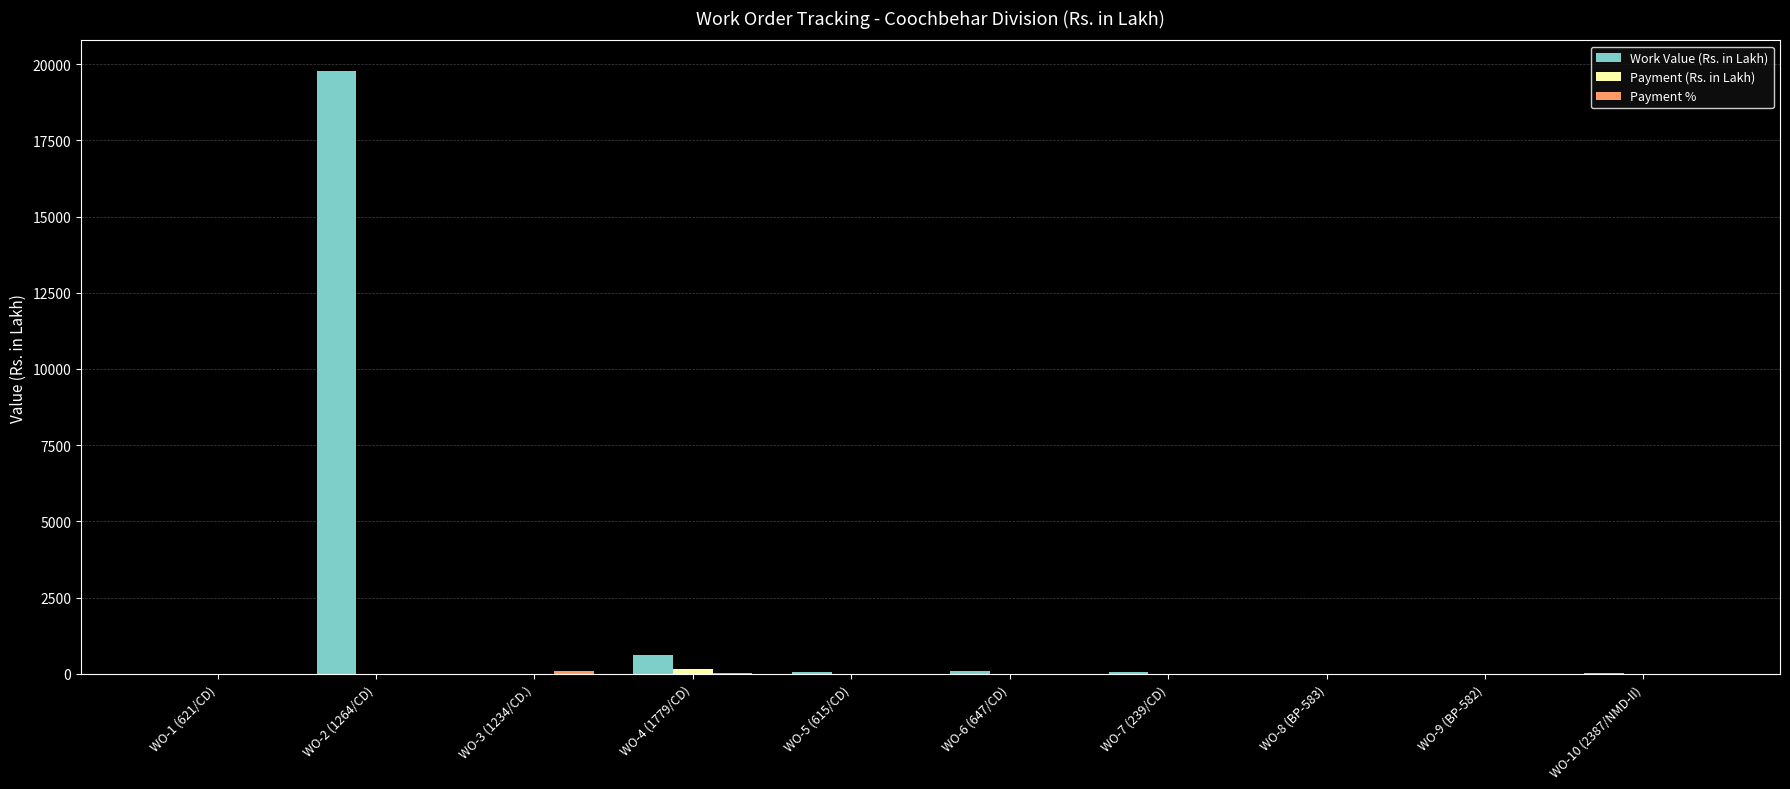

Is it true that Work Value (Rs. in Lakh) equals 44.8 at WO-5 (615/CD)?

True